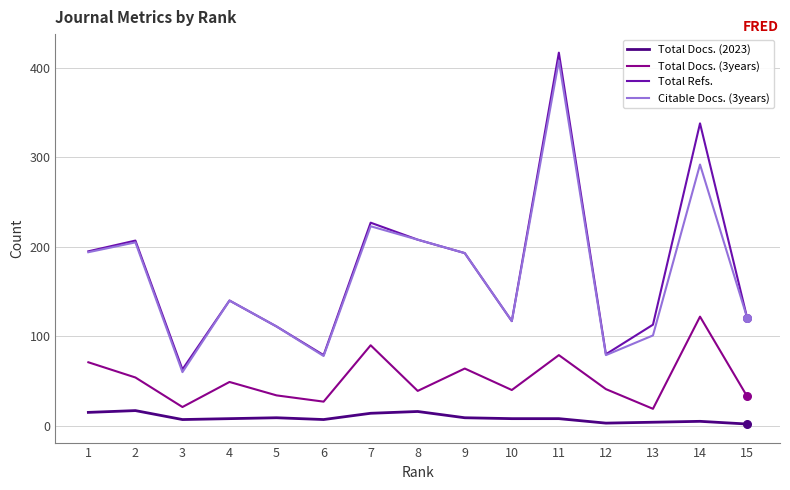

Is the value of Total Docs. (3years) at 13 greater than the value of Citable Docs. (3years) at 11?

No